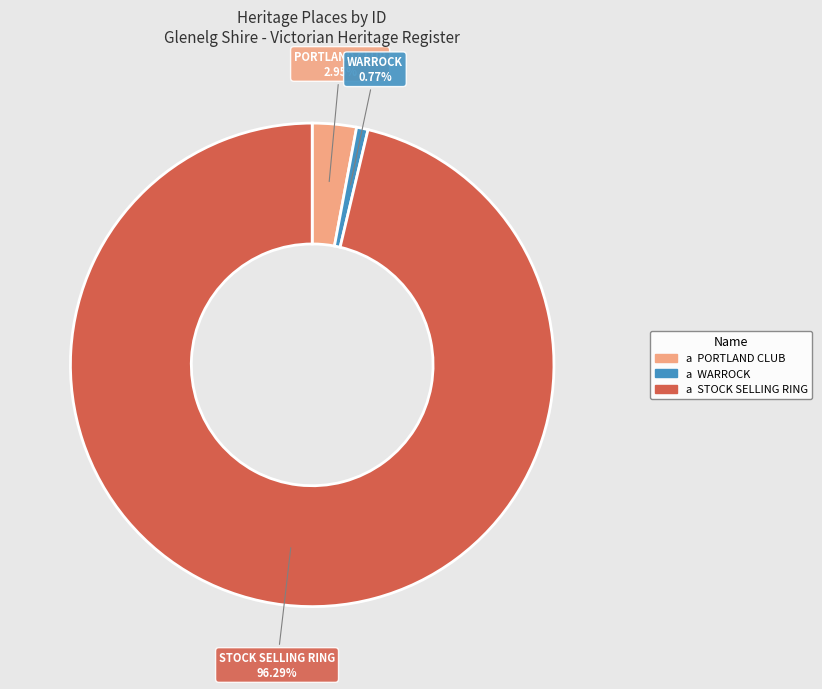

Is there a majority slice in this chart?

Yes